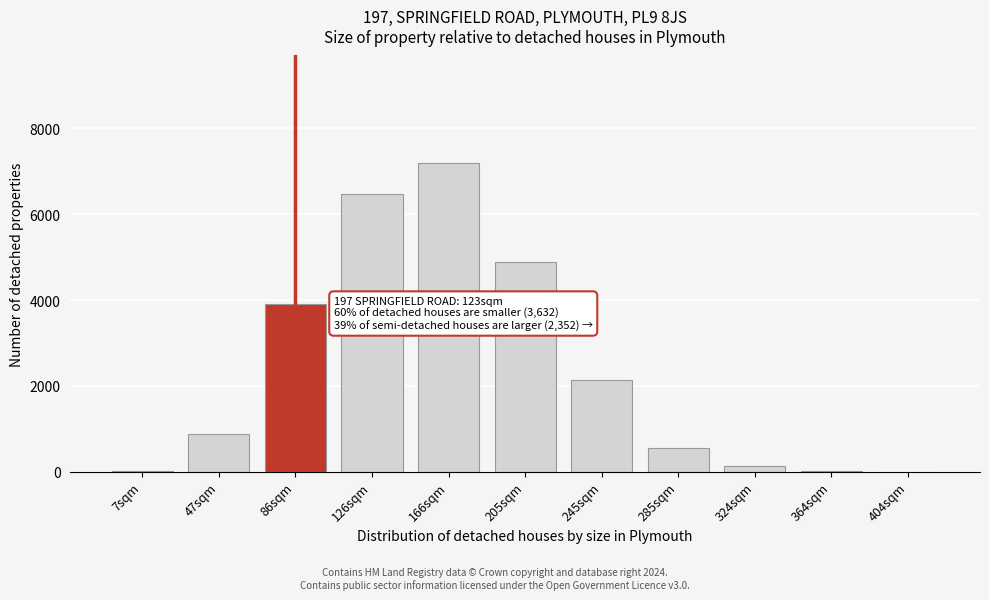

The value at 245sqm is 2144. True or false?

True